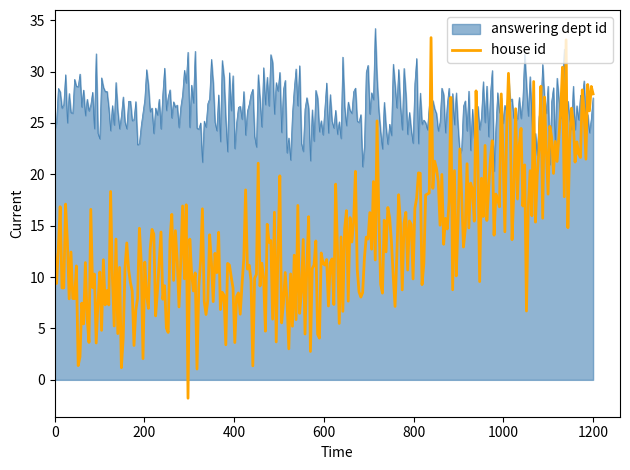

Which series has the largest total across all categories?

answering dept id